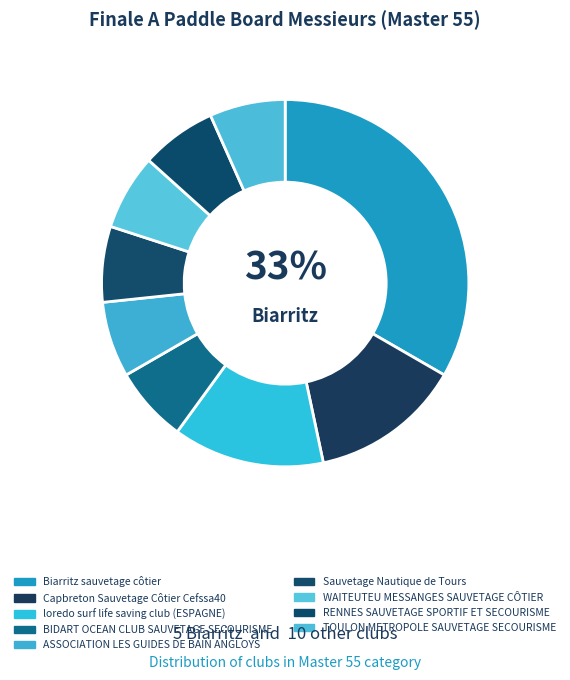

How many slices are in this pie chart?

9